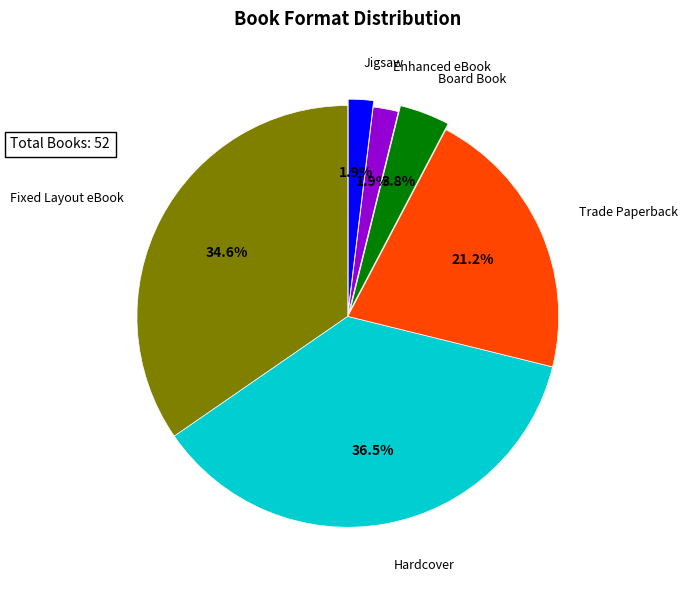

To the nearest percent, what portion does Board Book represent?

4%